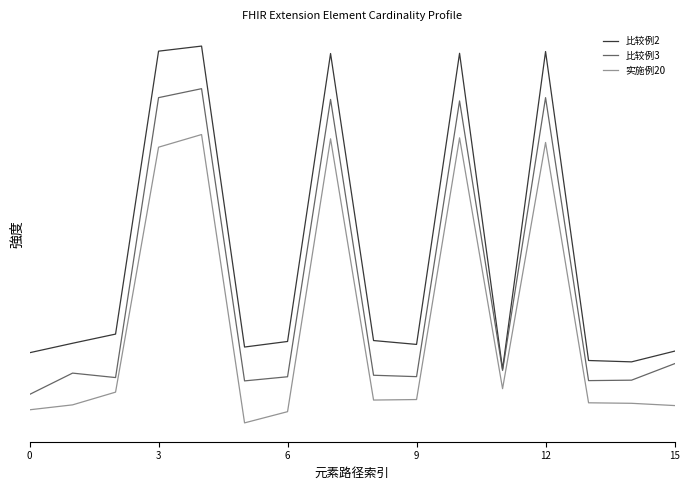

Reading left to right, what are all the values shown in this chart?

比较例2: 0.3	0.3	0.4	2.0	2.1	0.3	0.3	2.0	0.3	0.3	2.0	0.2	2.0	0.2	0.2	0.3
比较例3: 0.0	0.2	0.1	1.8	1.8	0.1	0.1	1.7	0.1	0.1	1.7	0.2	1.8	0.1	0.1	0.2
实施例20: -0.1	-0.0	0.0	1.5	1.5	-0.1	-0.1	1.5	-0.0	0.0	1.5	0.1	1.5	-0.0	-0.0	-0.0